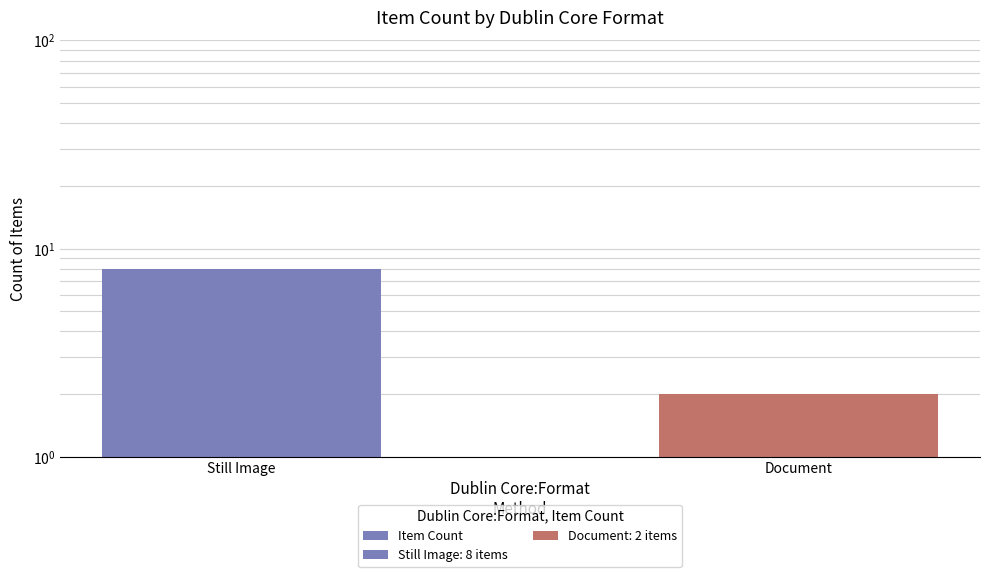

What is the greatest value displayed?

8